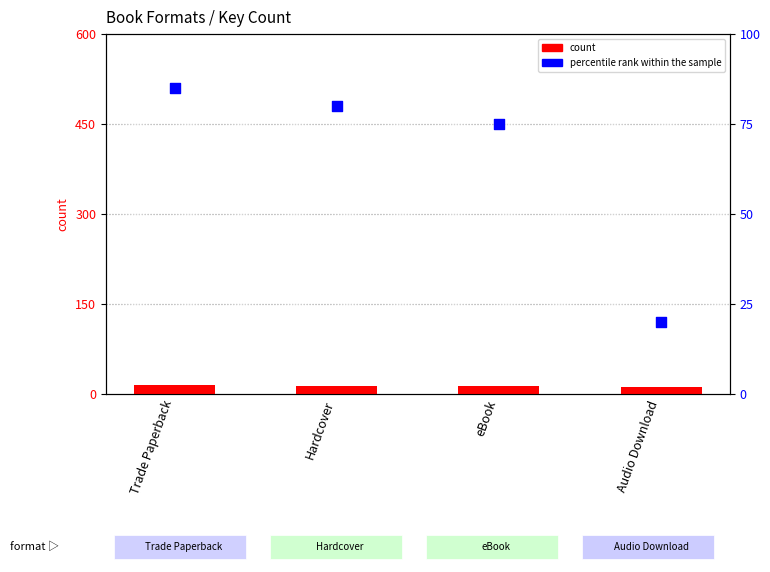

Which series has the largest total across all categories?

percentile rank within the sample